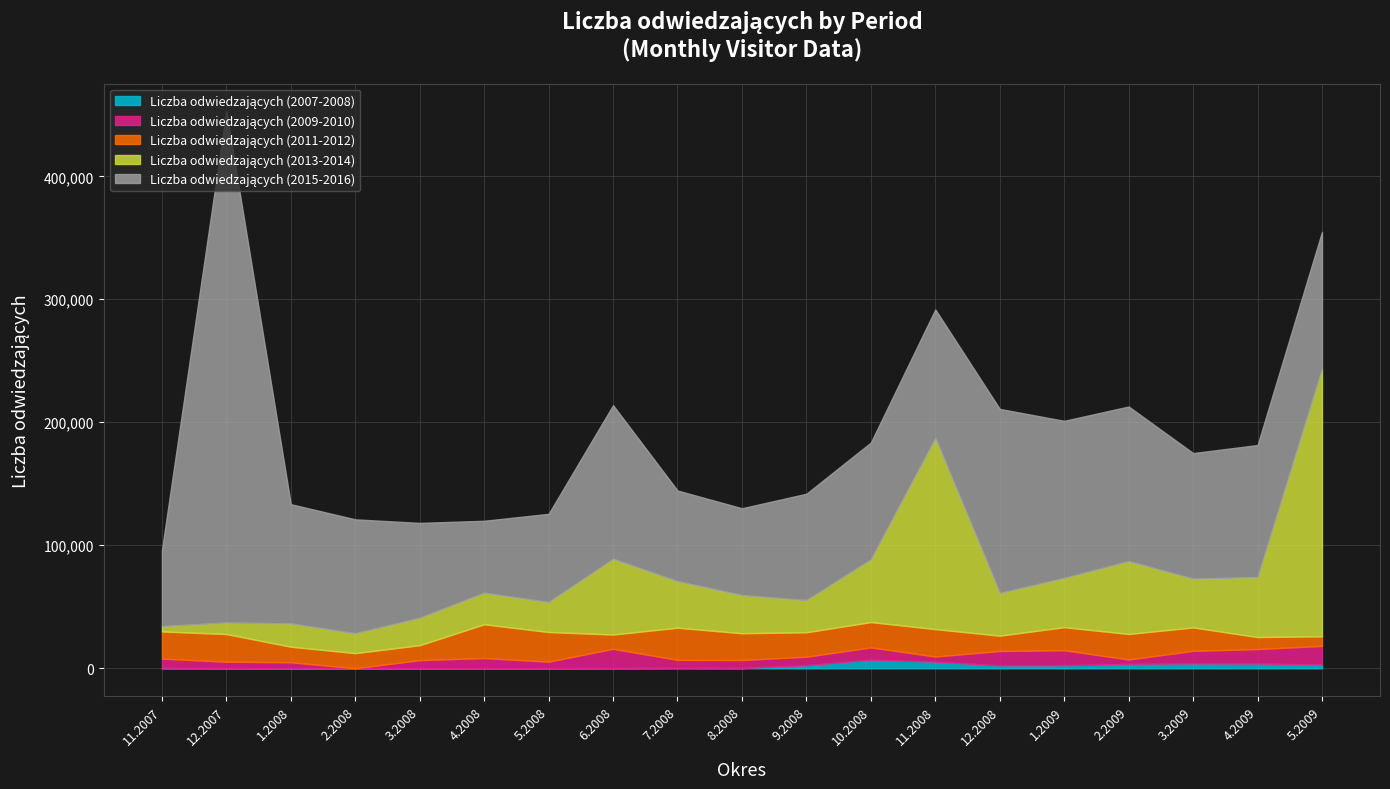

Which series has the widest spread of values?

Liczba odwiedzających (2015-2016)